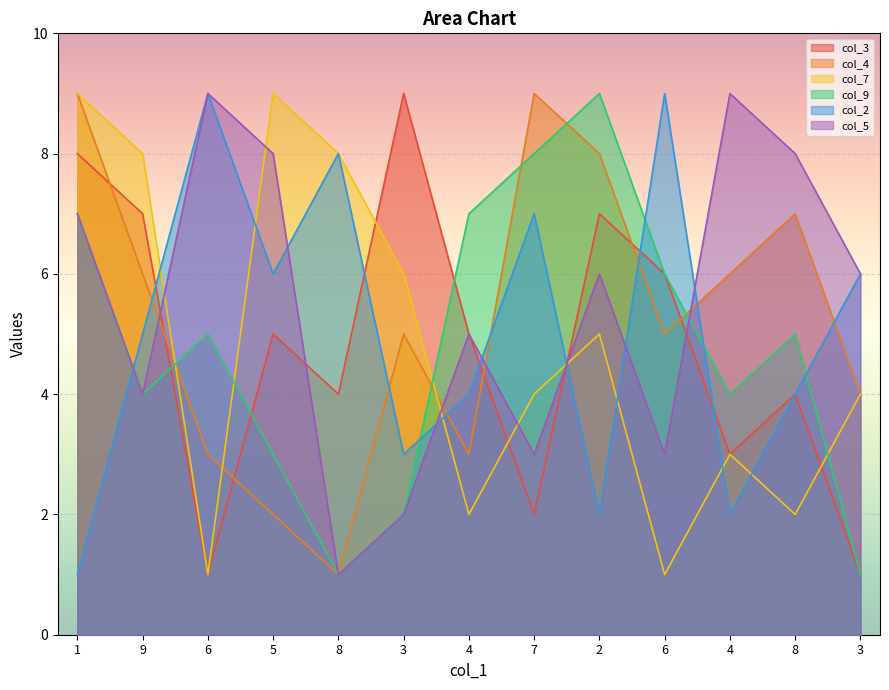

At which category does col_7 reach its first local peak?

5